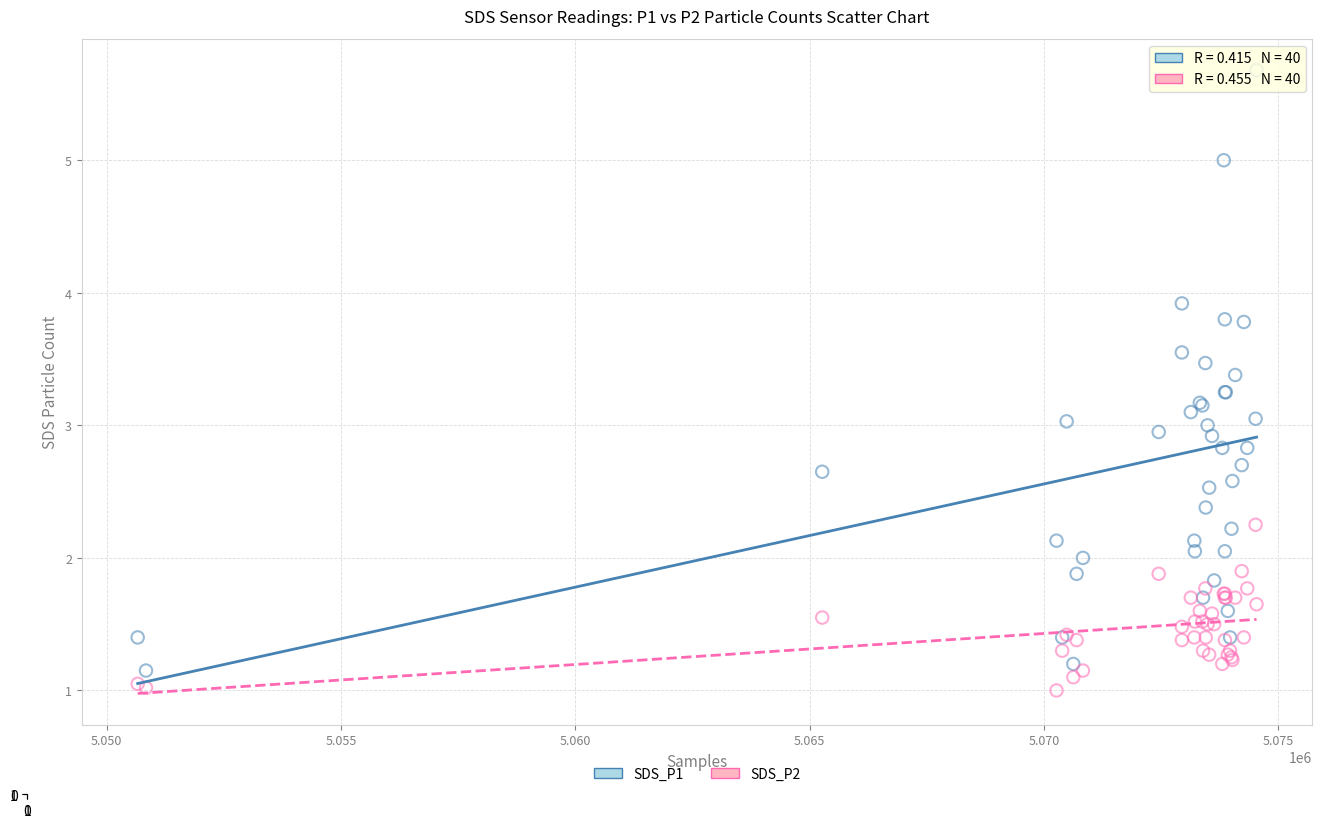

What is the X range (max minus min) for the scatter plot?

23873.0